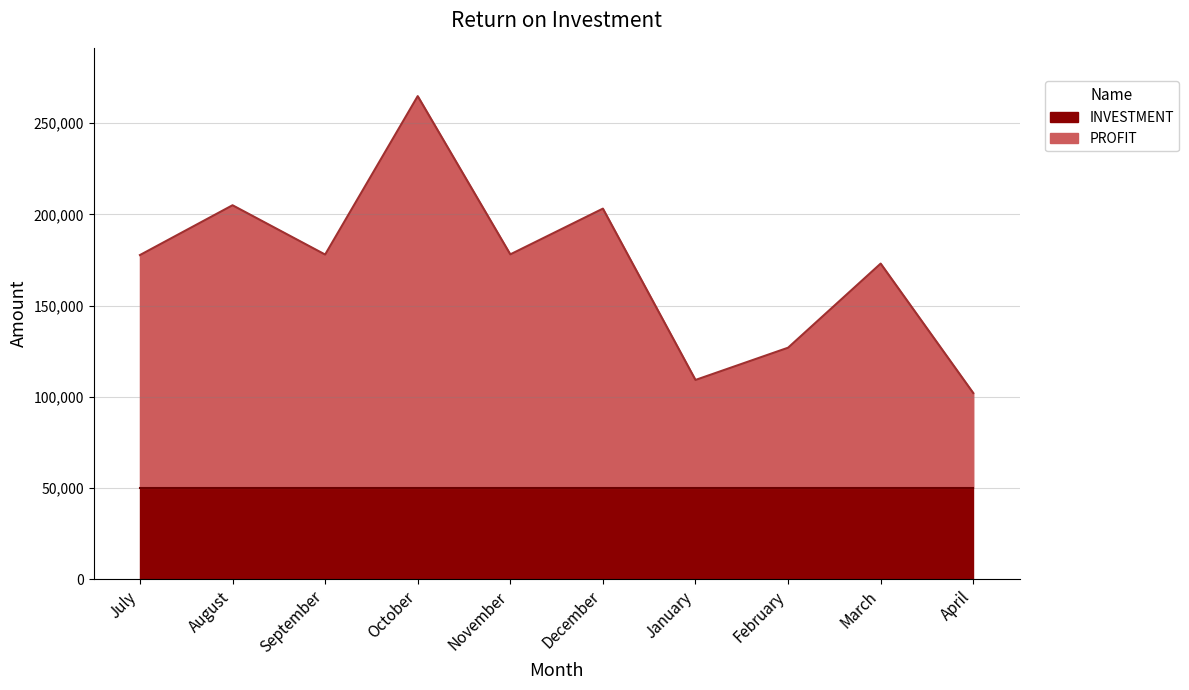

Rank the categories by value from highest to lowest.

October, August, December, November, September, July, March, February, January, April